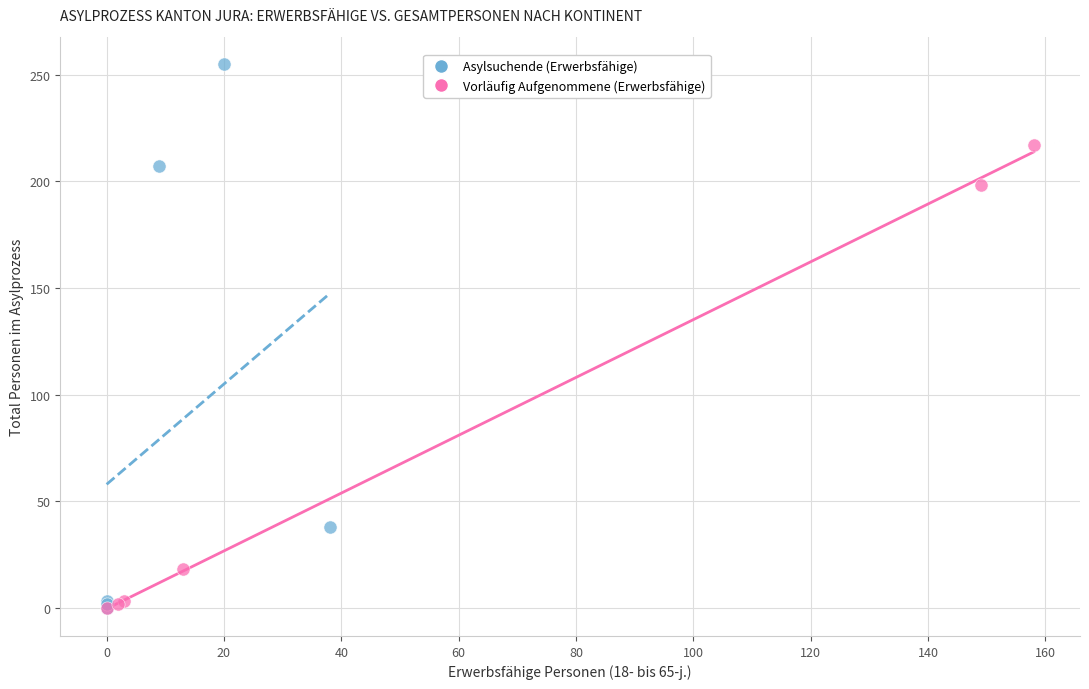

Which series has the widest spread of Y values?

Asylsuchende (Erwerbsfähige)